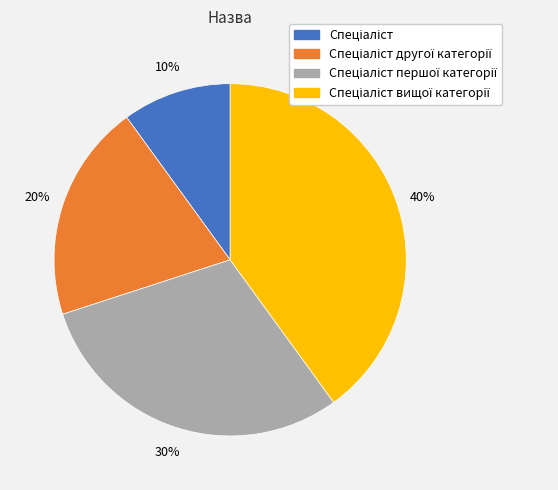

Does any single category account for the majority?

No